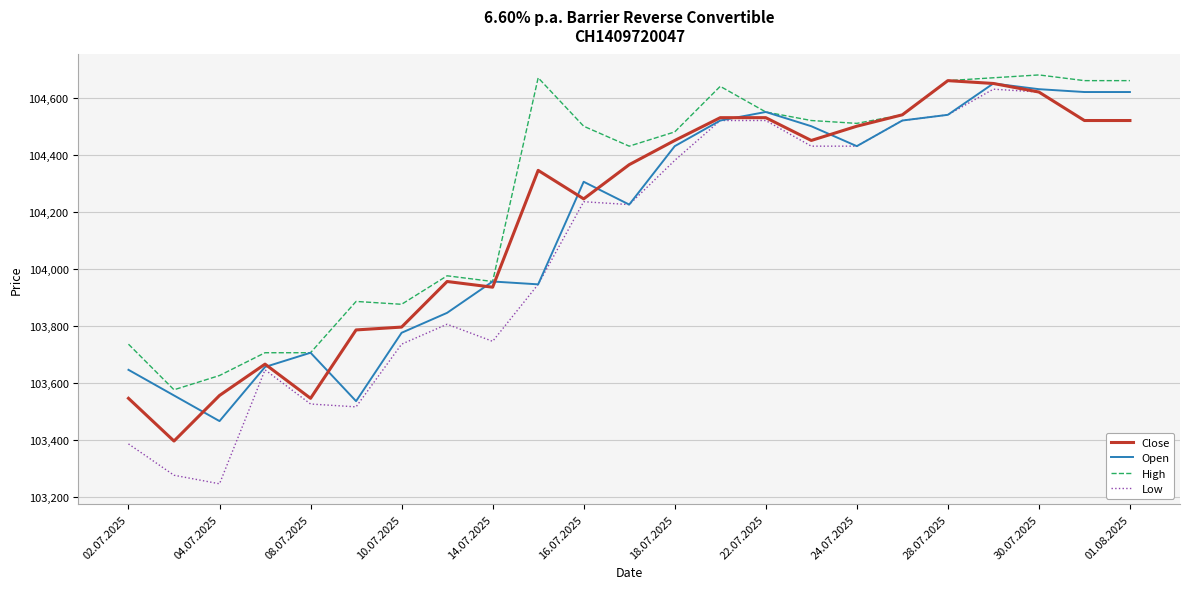

Which series has the largest range (max minus min)?

Low